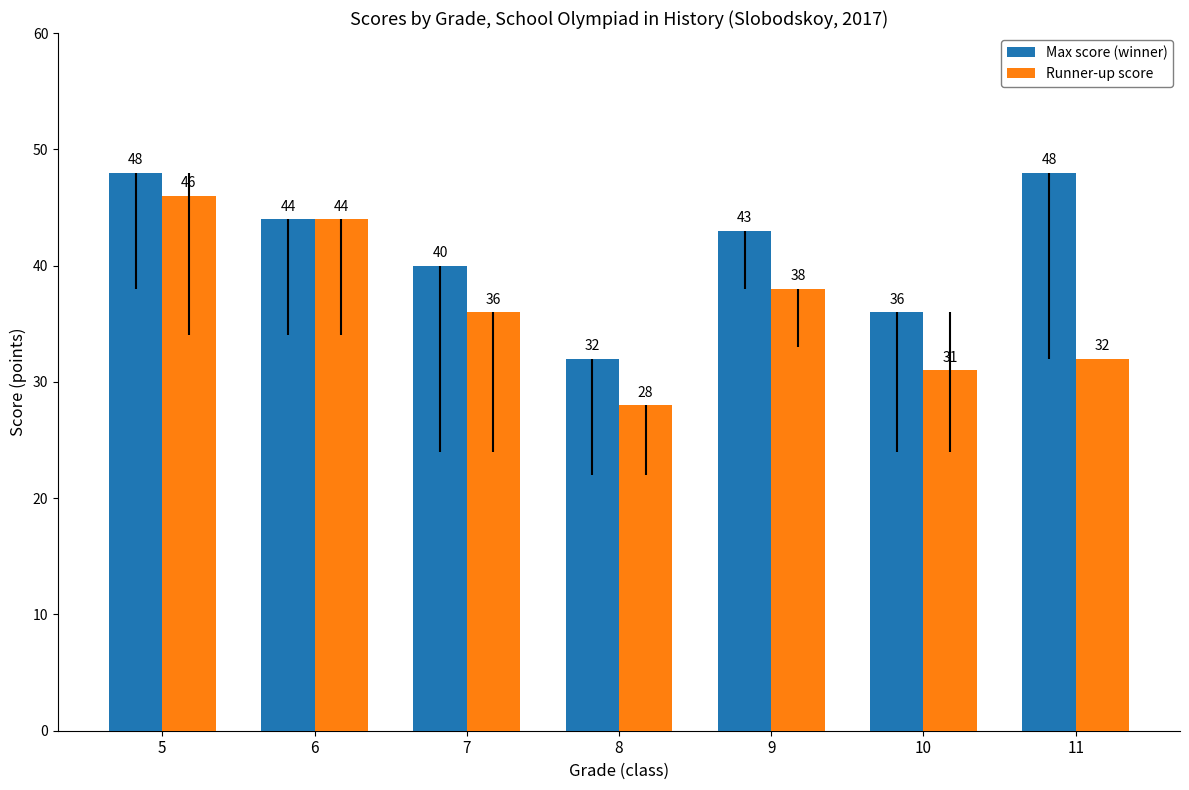

What is the sum of all Runner-up score values?

255